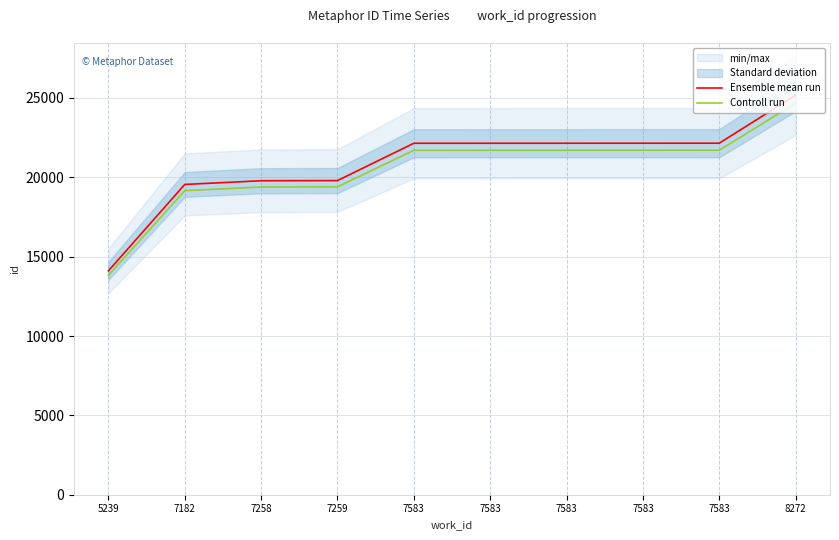

How many data points does each series have?

10